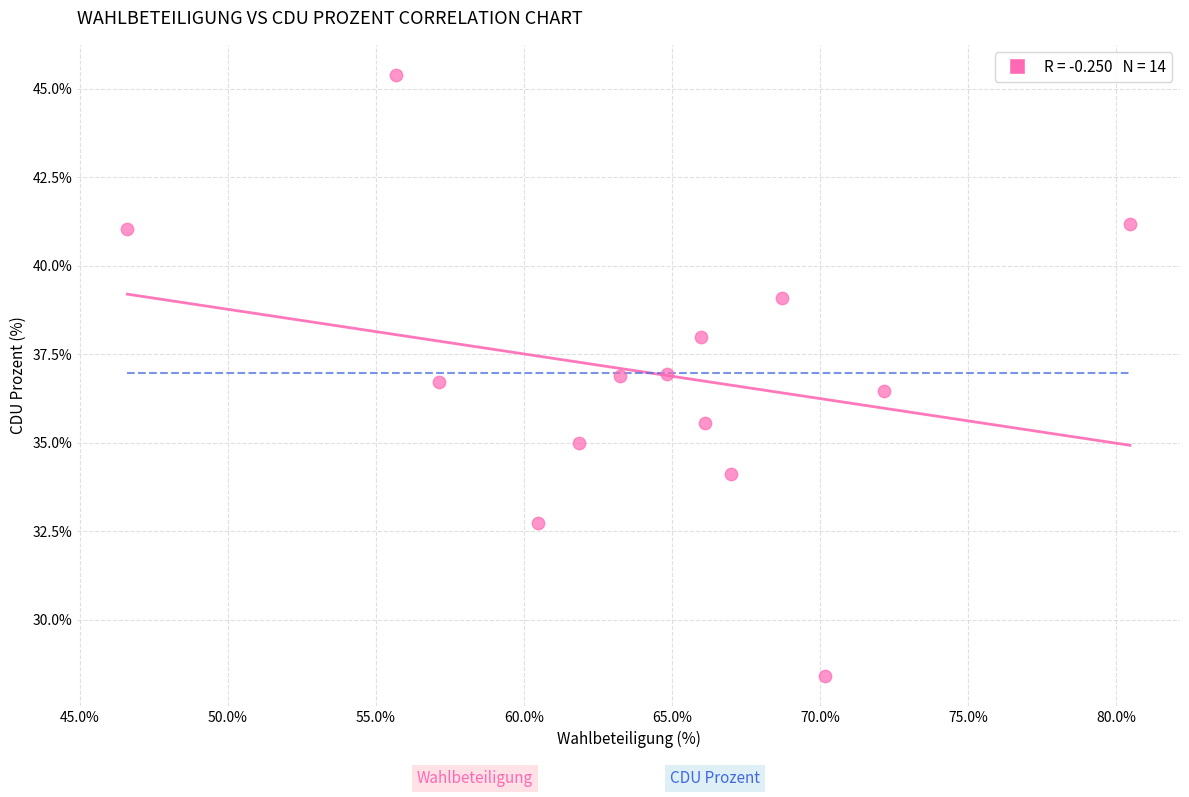

What is the range of Y values (max minus min)?

17.0